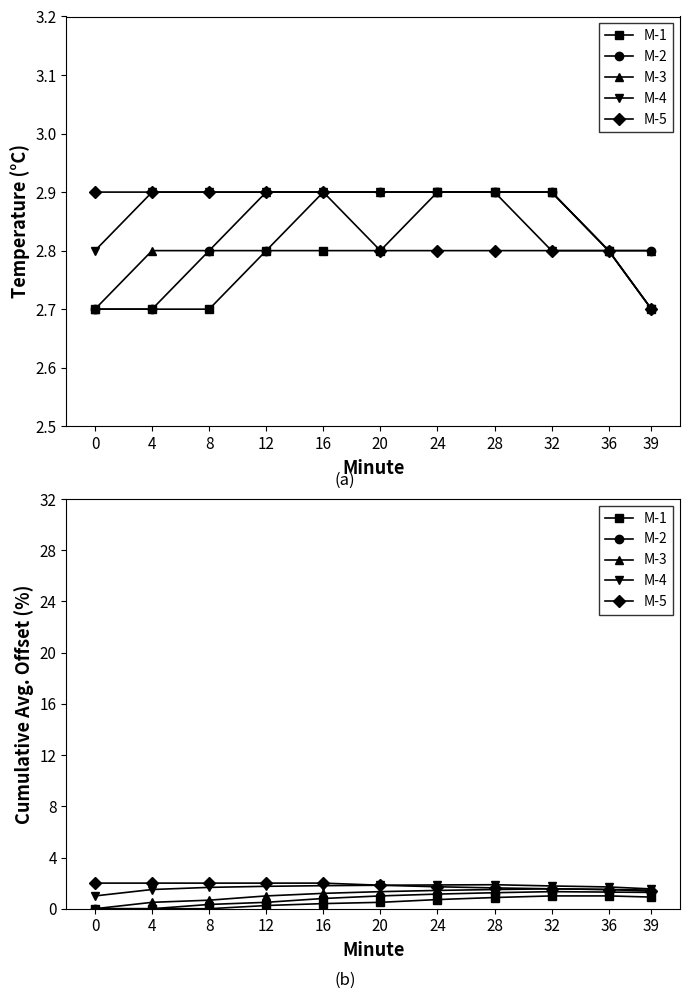

What is the difference between the M-2 values at 4 and 39?

1.3